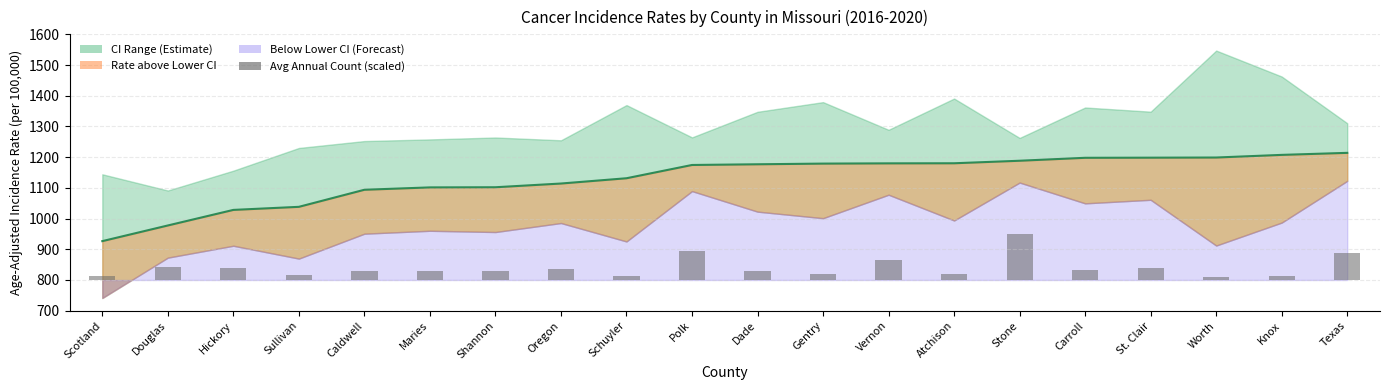

What is the change in value from Schuyler to Vernon?

+52.2